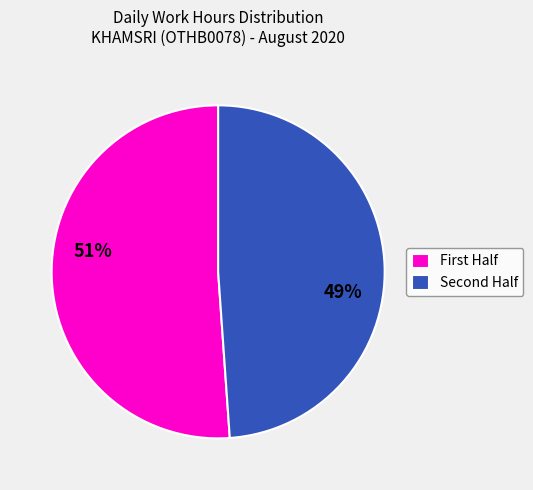

How many slices are in this pie chart?

2